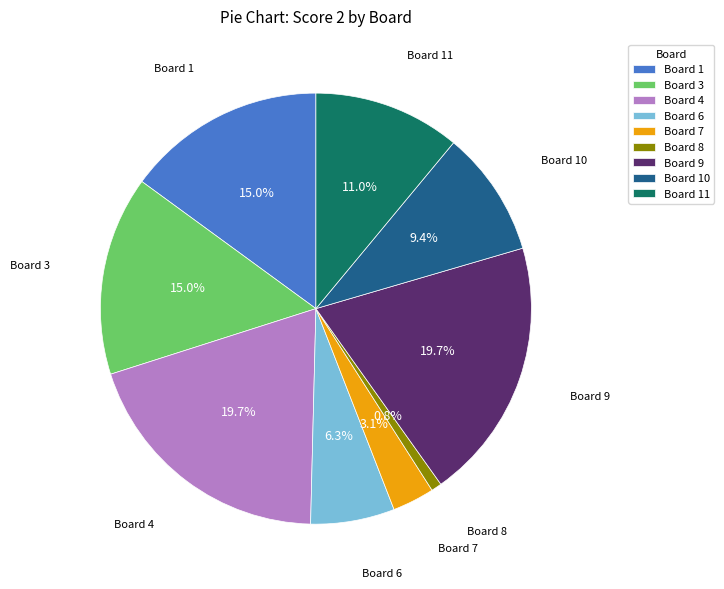

Approximately how many times larger is the value at Board 10 compared to Board 11?

0.9